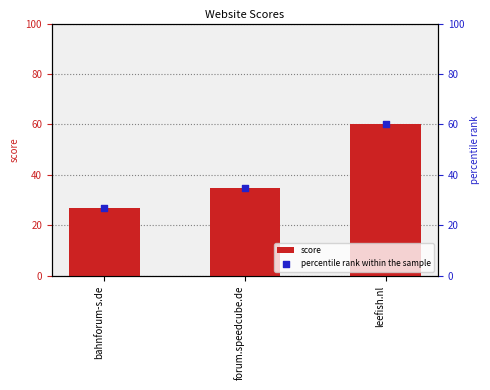

Which series has the largest total across all categories?

score